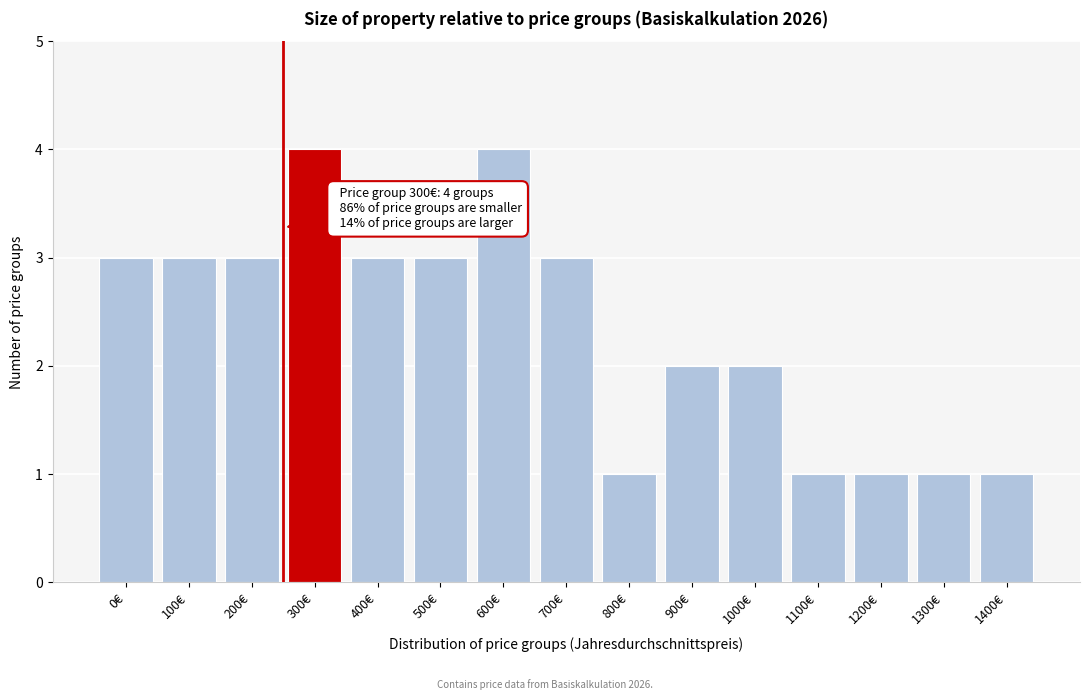

Reading left to right, what are all the values shown in this chart?

0€=3	100€=3	200€=3	300€=4	400€=3	500€=3	600€=4	700€=3	800€=1	900€=2	1000€=2	1100€=1	1200€=1	1300€=1	1400€=1